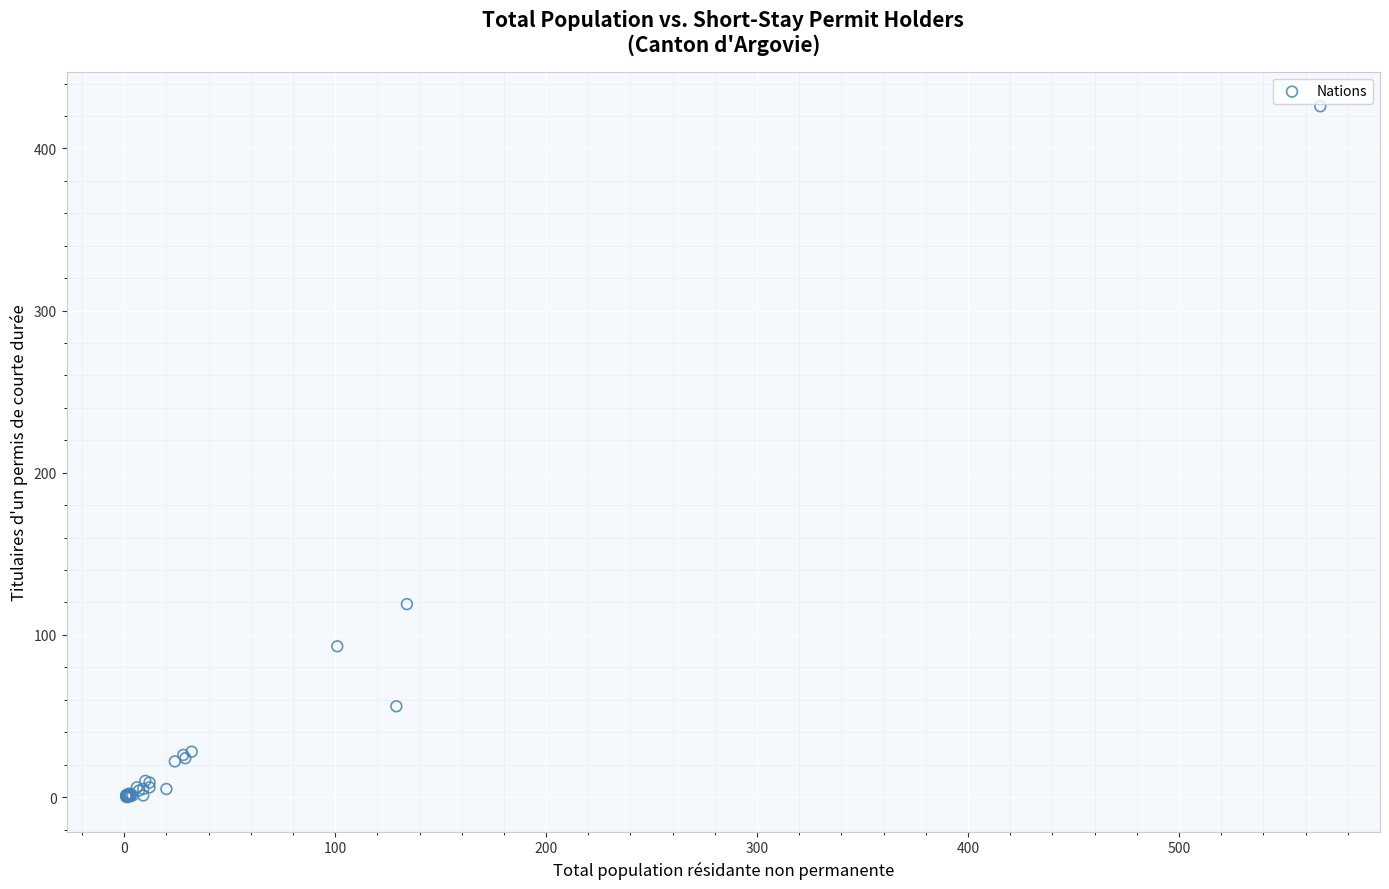

What Y value in the scatter plot is closest to 213?

119